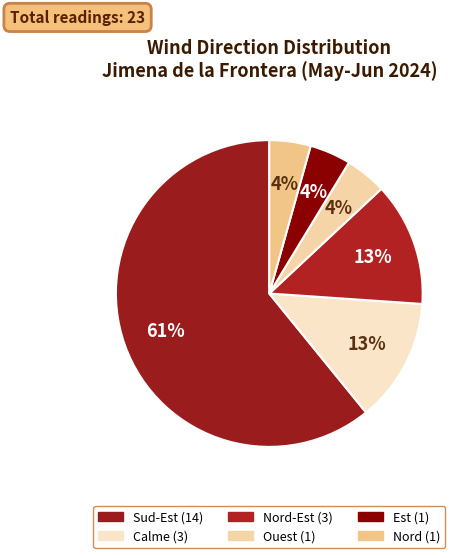

To the nearest percent, what is the average slice percentage?

17%